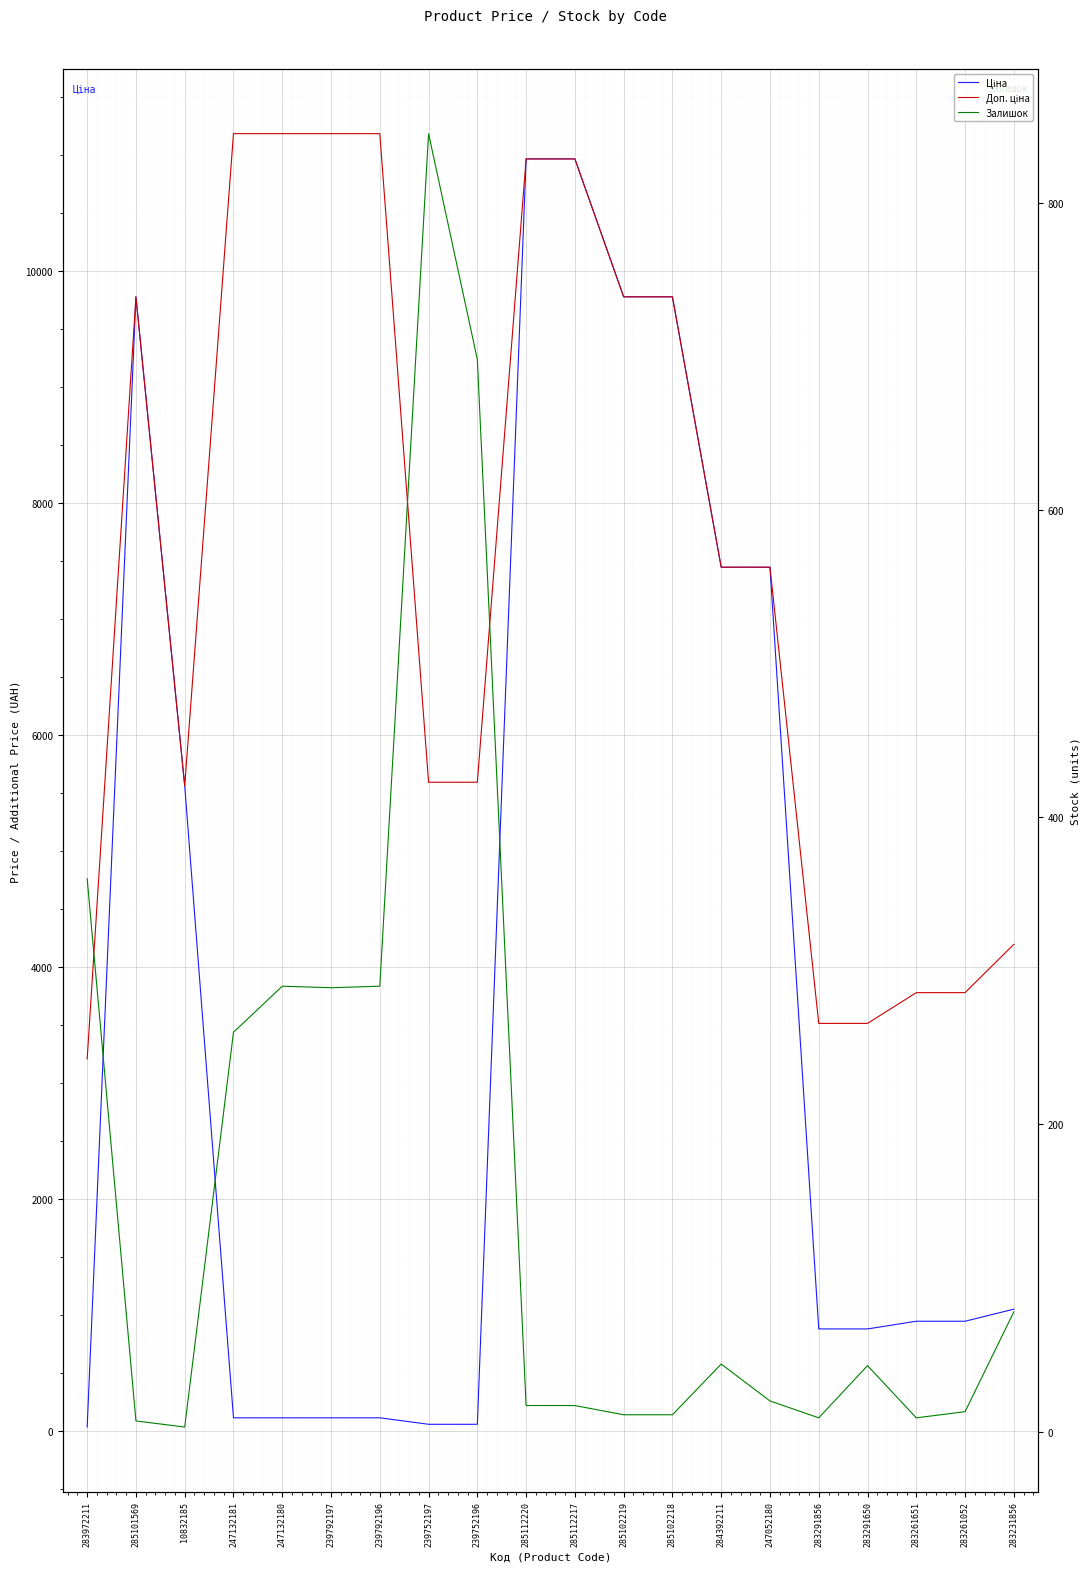

At which label does Доп. ціна reach its peak?

247132181